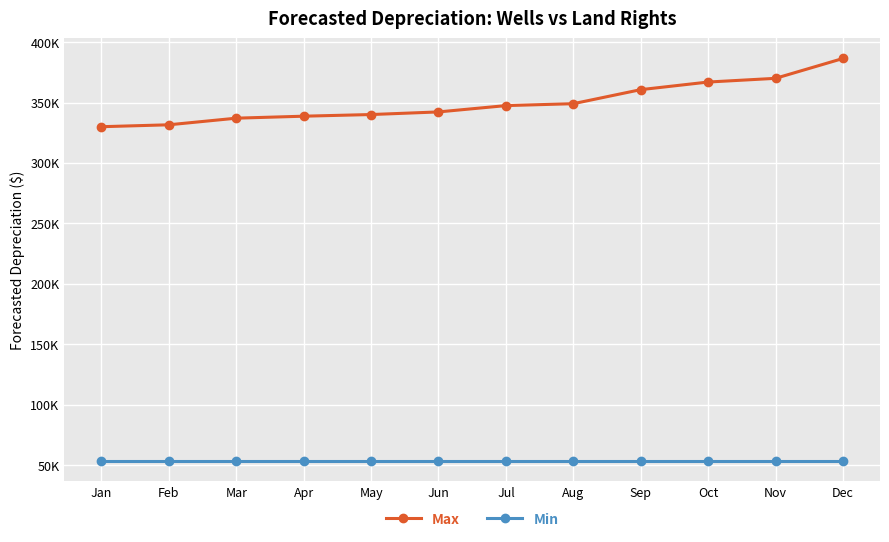

Reading right to left, extract all data points from this chart.

Max: Dec=386433.5	Nov=370016.9	Oct=366952.0	Sep=360648.5	Aug=349034.1	Jul=347453.4	Jun=342227.8	May=340061.0	Apr=338689.4	Mar=337052.3	Feb=331575.1	Jan=329994.5
Min: Dec=53234.5	Nov=53234.5	Oct=53234.5	Sep=53234.5	Aug=53234.5	Jul=53234.5	Jun=53234.5	May=53234.5	Apr=53234.5	Mar=53234.5	Feb=53234.5	Jan=53234.5